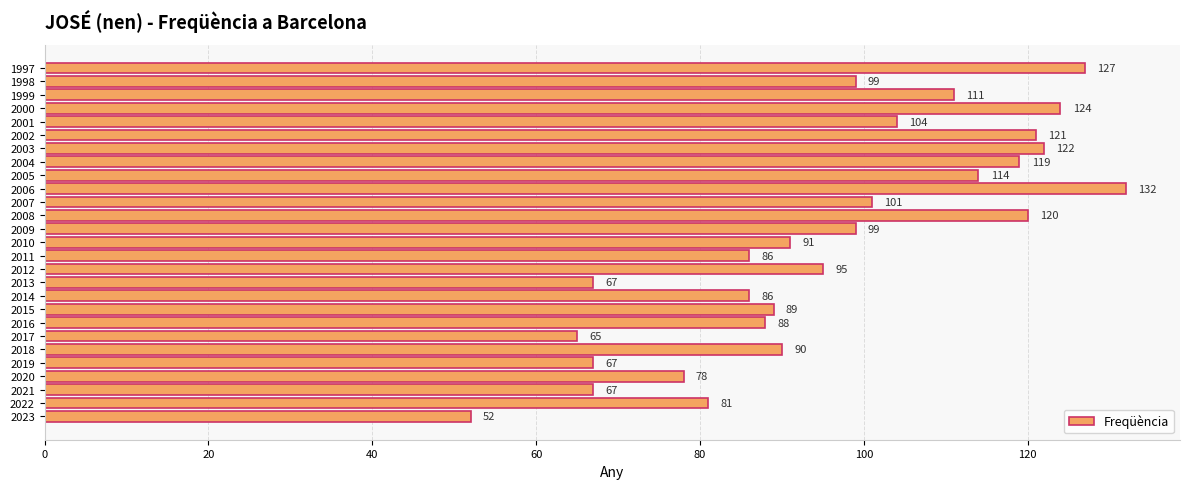

Where is the data nearest to the value 92?

2010